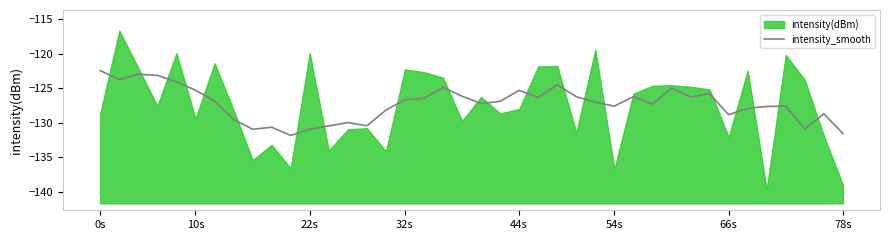

Reading right to left, extract all data points from this chart.

-131.5	-128.7	-130.9	-127.6	-127.6	-127.9	-128.8	-125.8	-126.2	-125.0	-127.3	-126.2	-127.6	-127.0	-126.2	-124.5	-126.3	-125.3	-126.9	-127.2	-126.1	-124.9	-126.4	-126.7	-128.2	-130.4	-130.0	-130.5	-130.9	-131.8	-130.6	-130.9	-129.5	-126.8	-125.3	-124.1	-123.1	-123.0	-123.7	-122.4